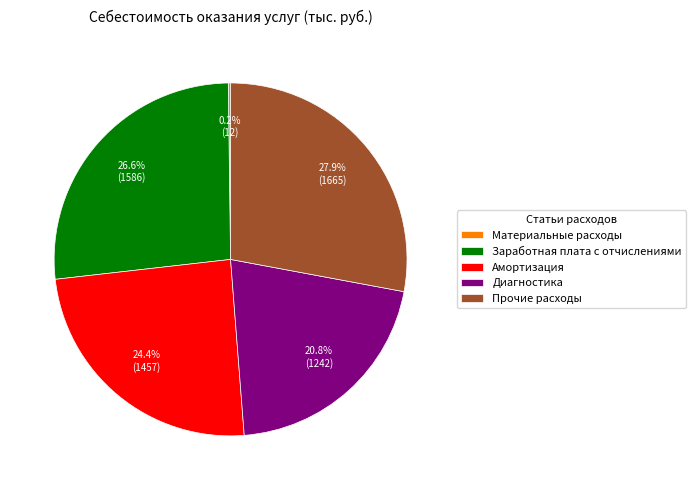

To the nearest percent, what is the average slice percentage?

20%